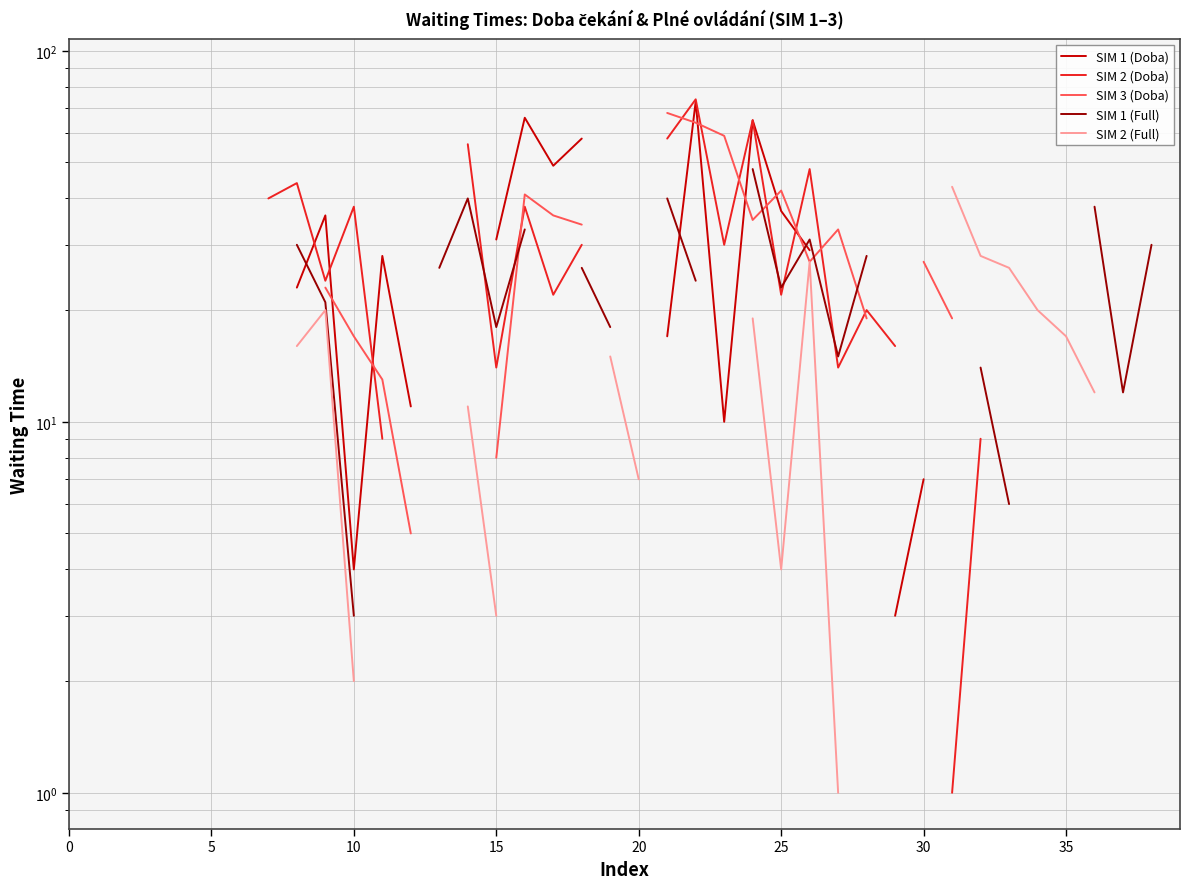

At 9, list the series in order from smallest to largest.

SIM 2 (Full), SIM 1 (Full), SIM 3 (Doba), SIM 2 (Doba), SIM 1 (Doba)